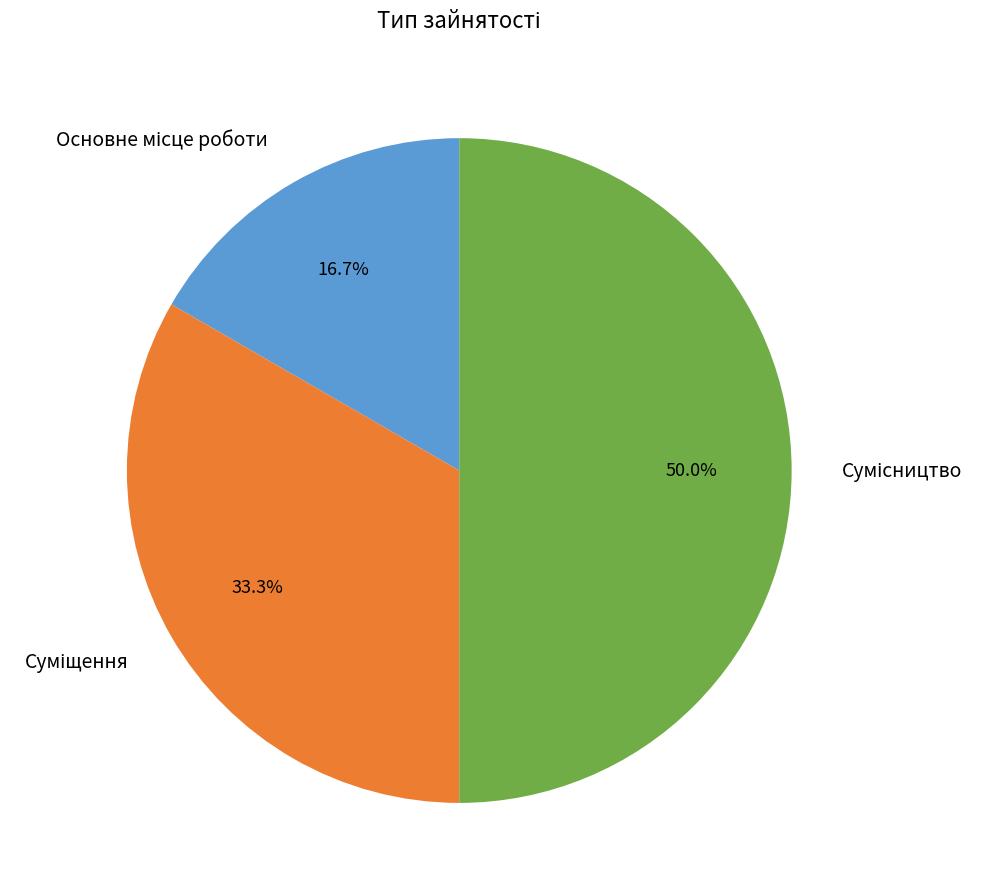

Is it true that Основне місце роботи is 31% of the pie?

False